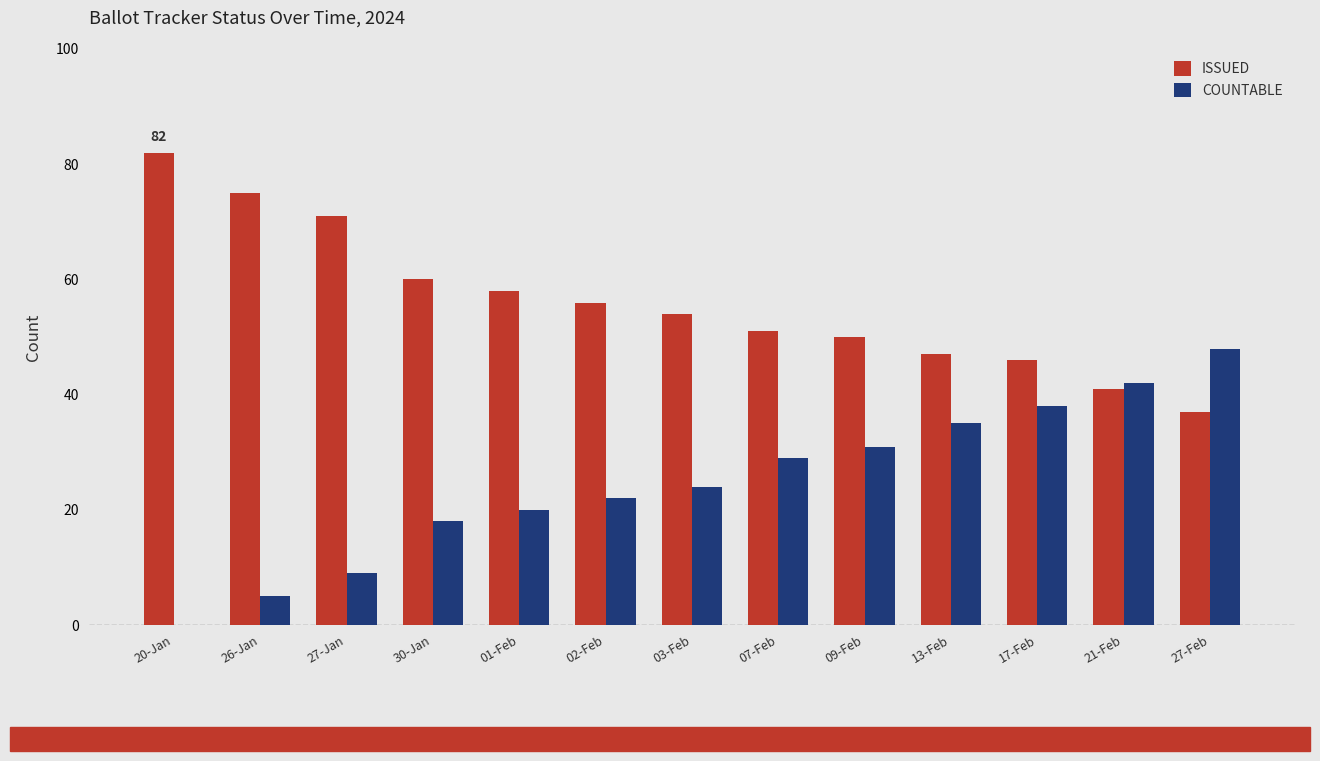

What is the spread (max minus min) of values at 30-Jan?

42